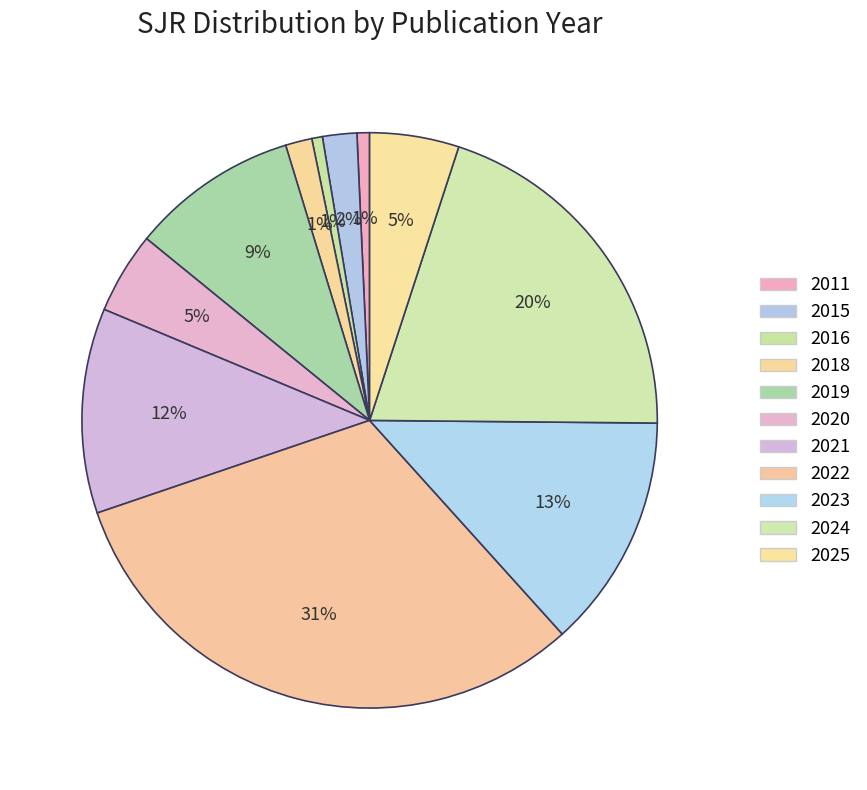

Count the number of slices in the pie.

11